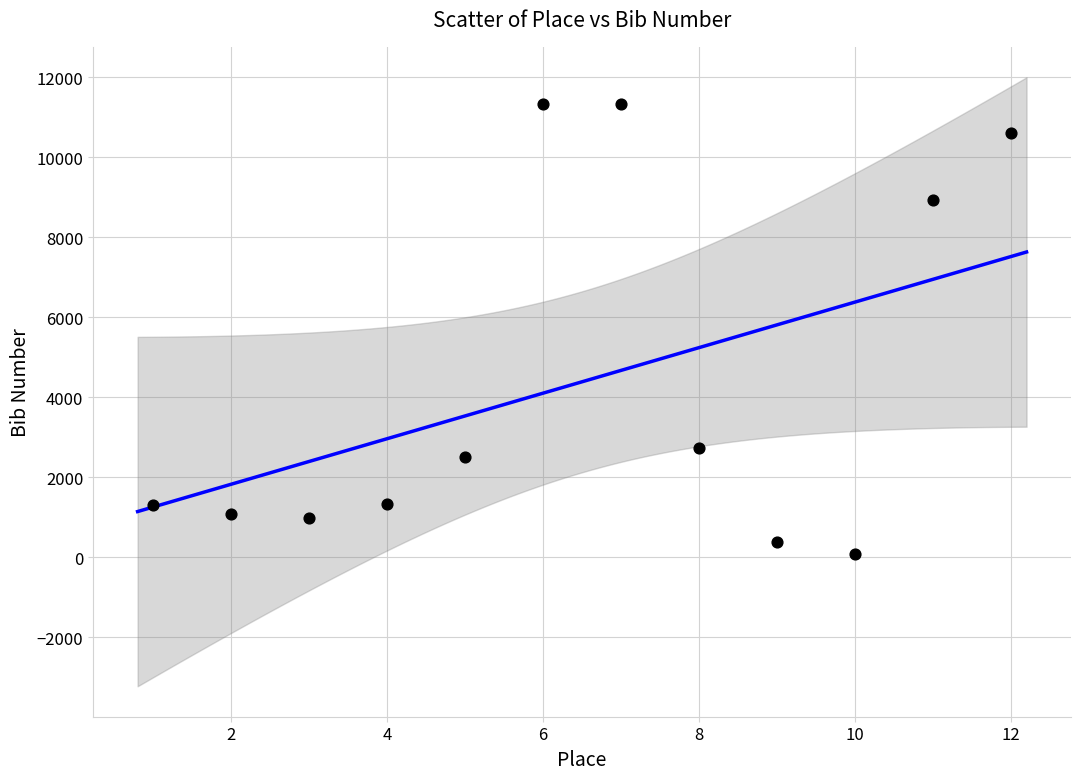

What is the range of Y values (max minus min)?

11251